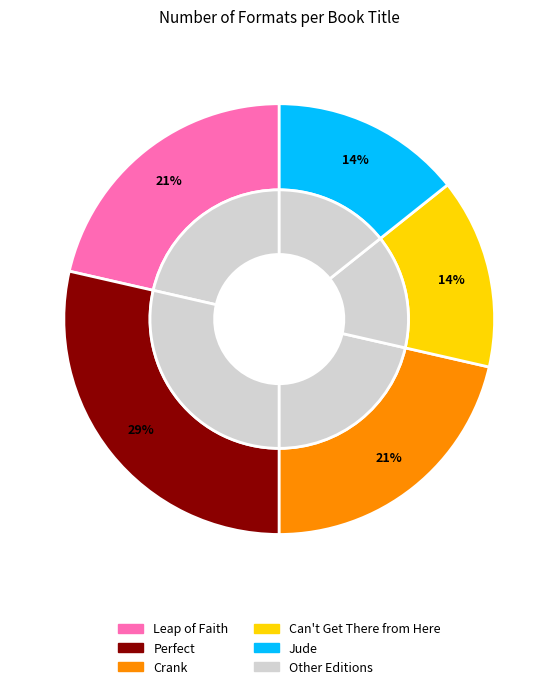

To the nearest percent, what portion does Can't Get There from Here represent?

14%